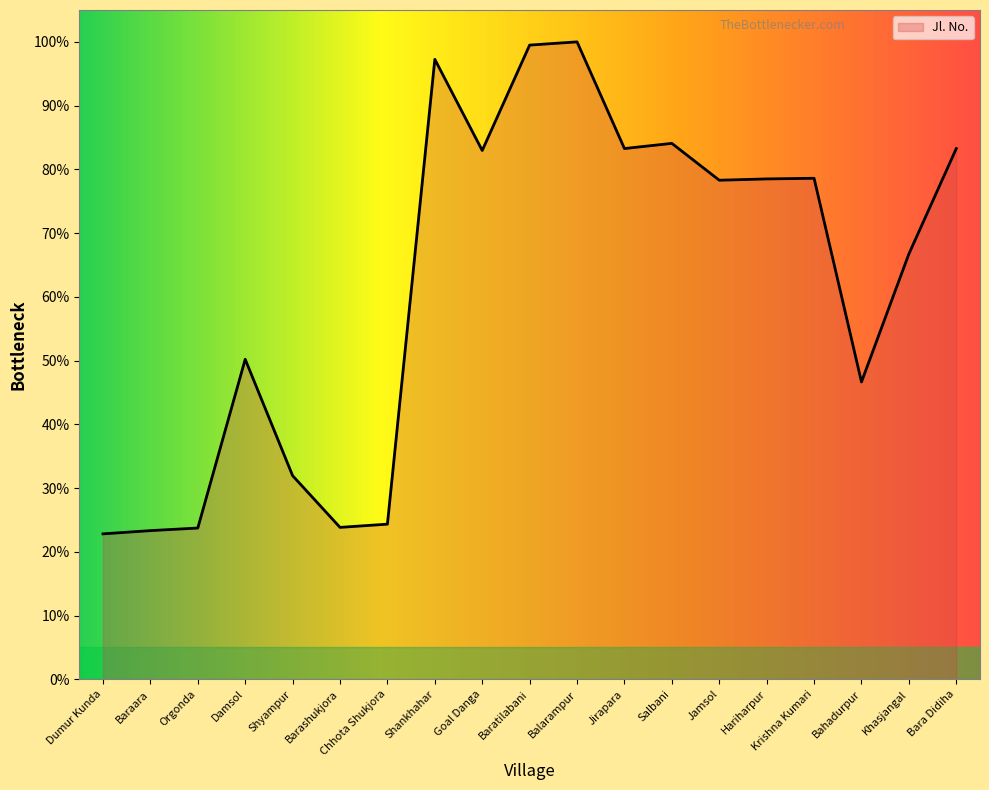

What is the difference between the values at Baratilabani and Goal Danga?

16.5